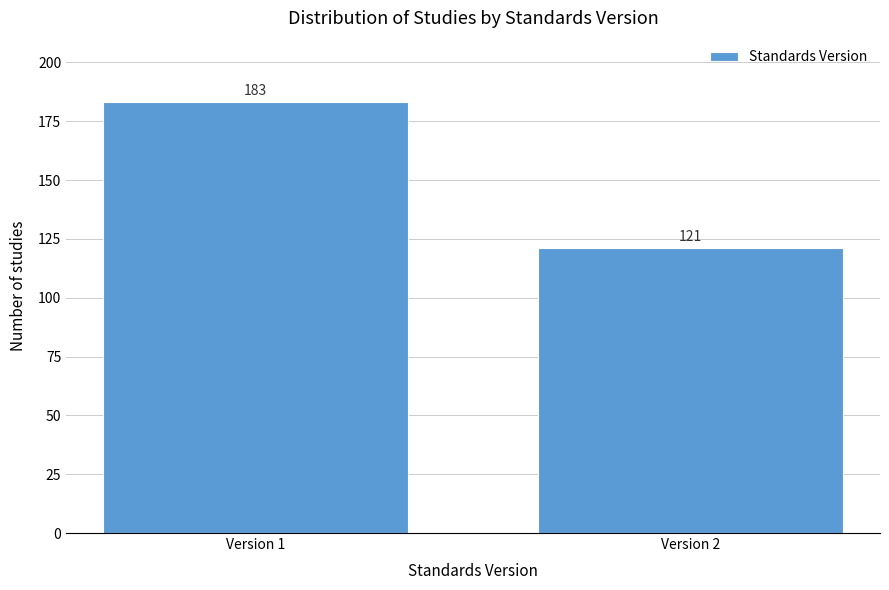

Reading left to right, list all the values displayed in this chart.

Version 1=183	Version 2=121